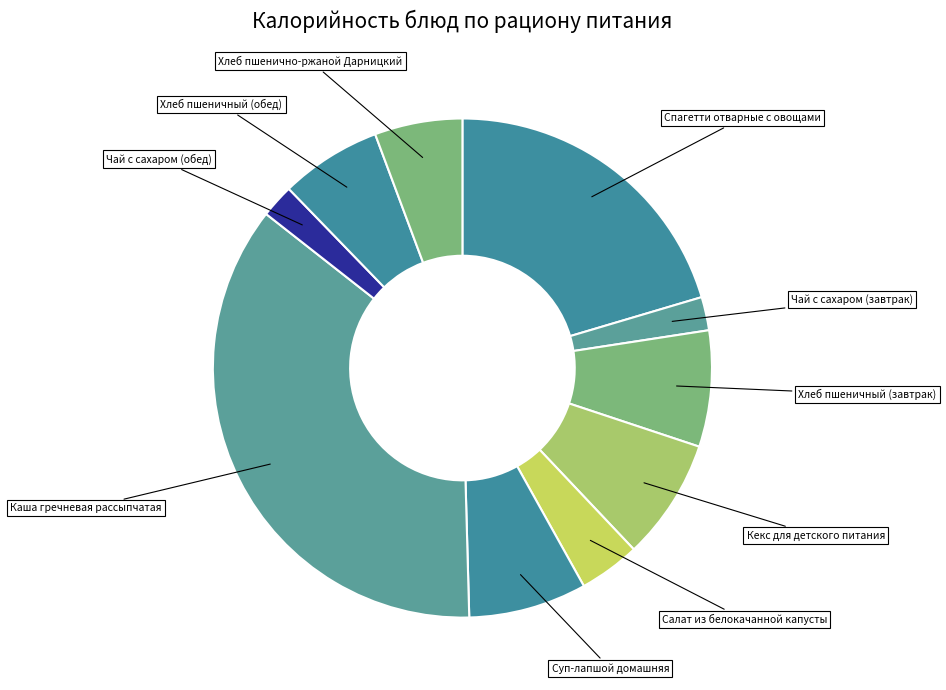

How many segments does this pie chart have?

10